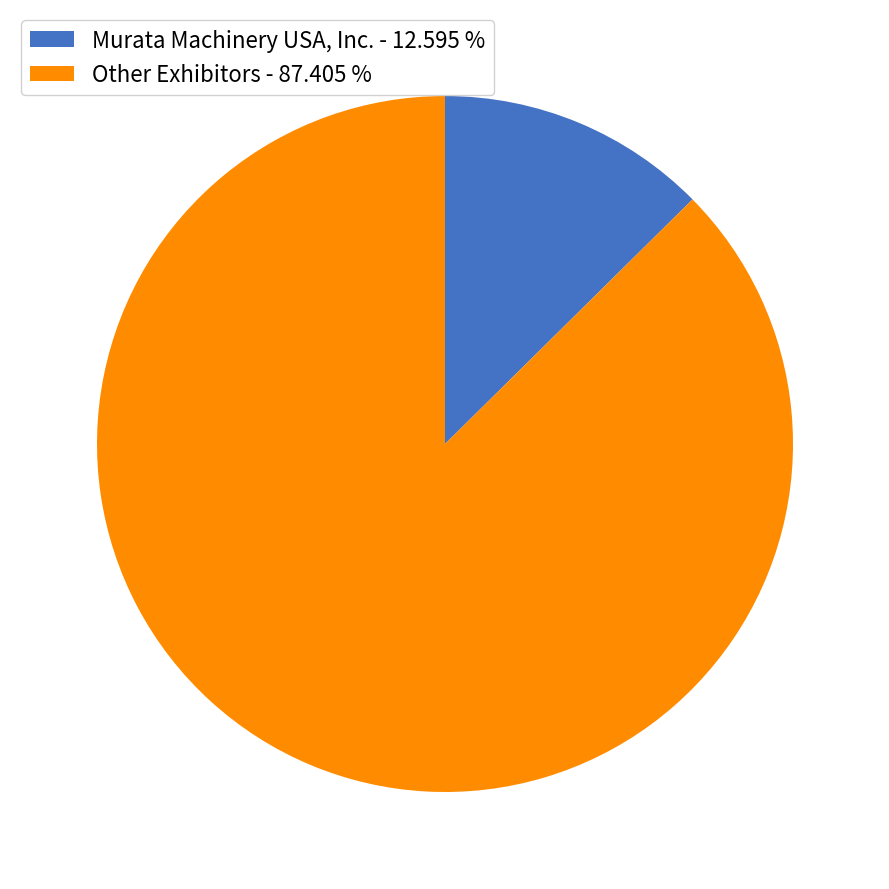

Does Other Exhibitors - 87.405 % account for over 50% of the chart?

Yes